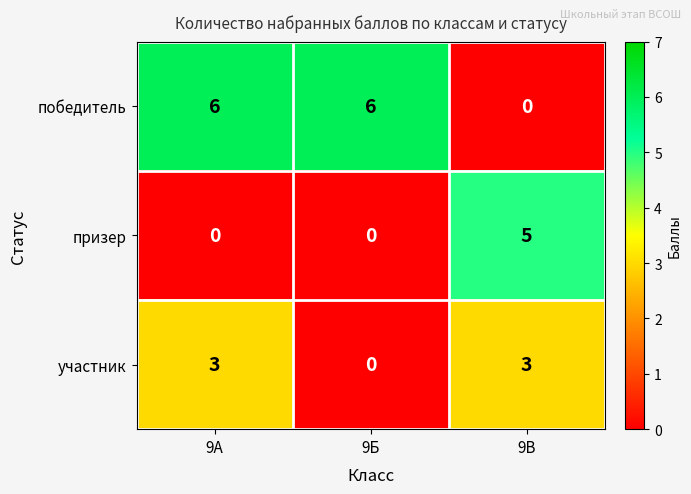

At 9В, list the series in order from largest to smallest.

призер, участник, победитель